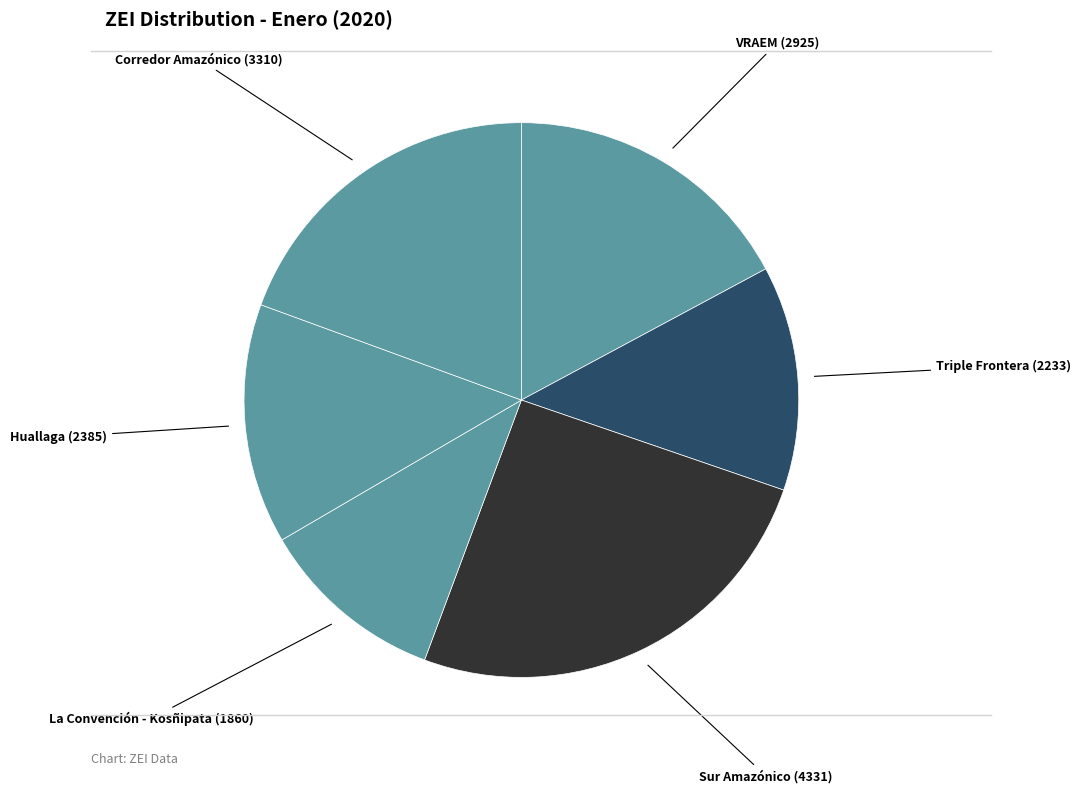

How many slices are in this pie chart?

6